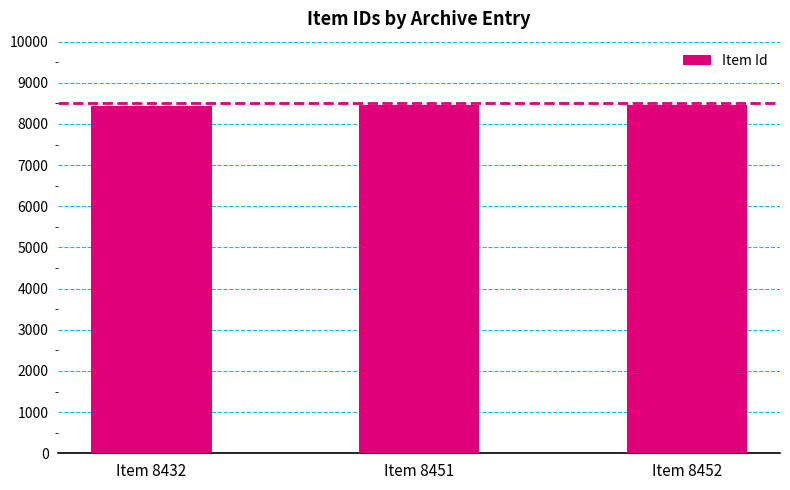

What is the sum of all values?

25335